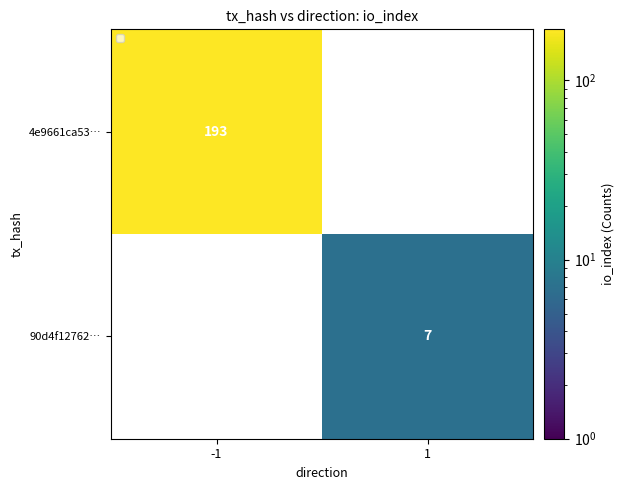

True or false: 4e9661ca53… has a value of 193 at -1.

True